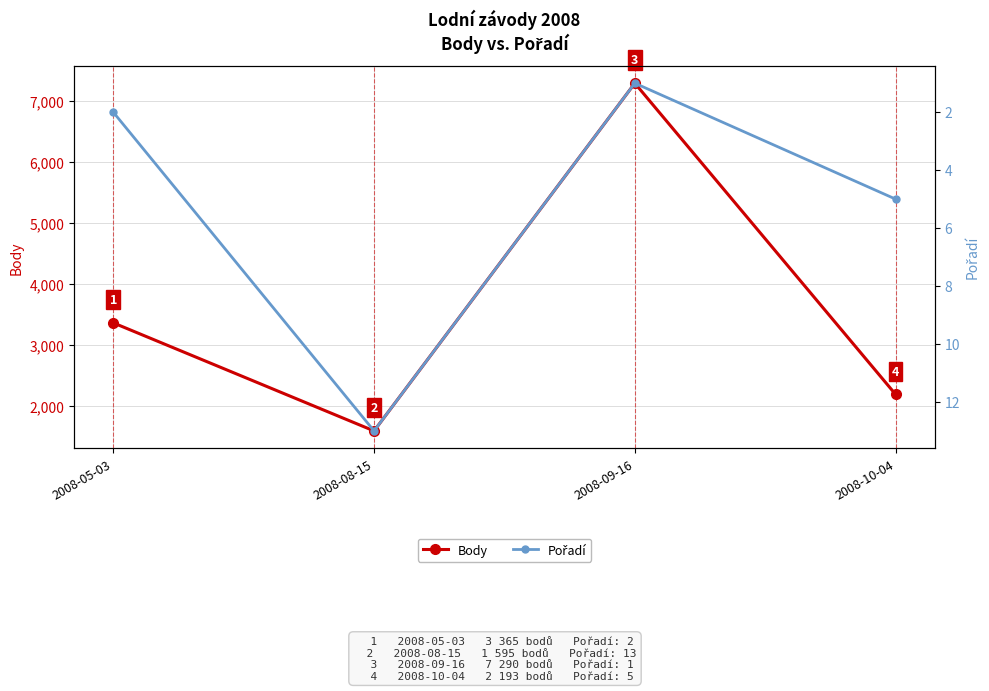

How many distinct data groups are displayed?

2